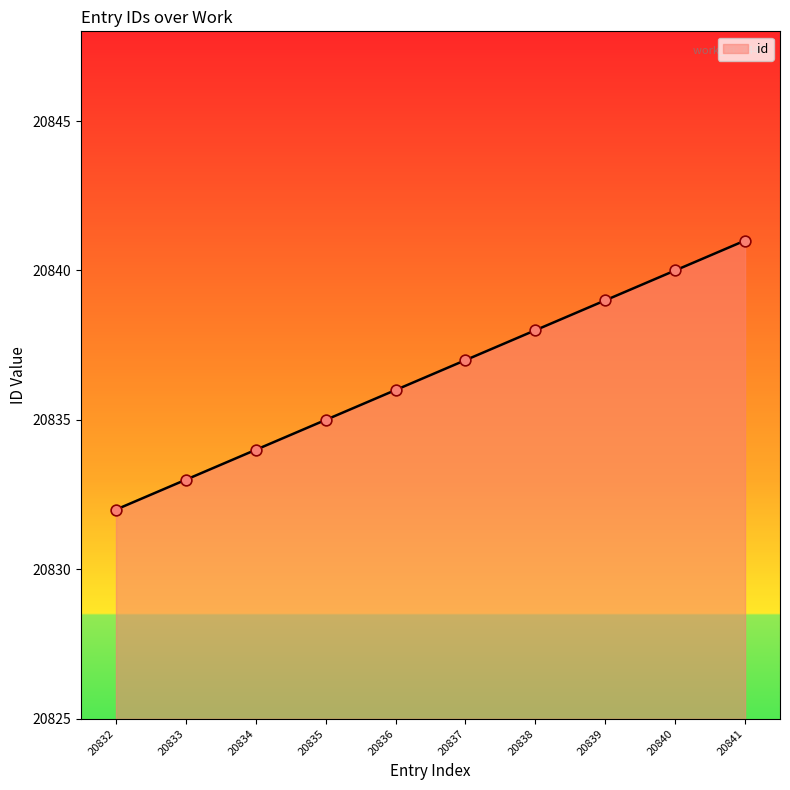

What is the change in value from 20832 to 20836?

+4